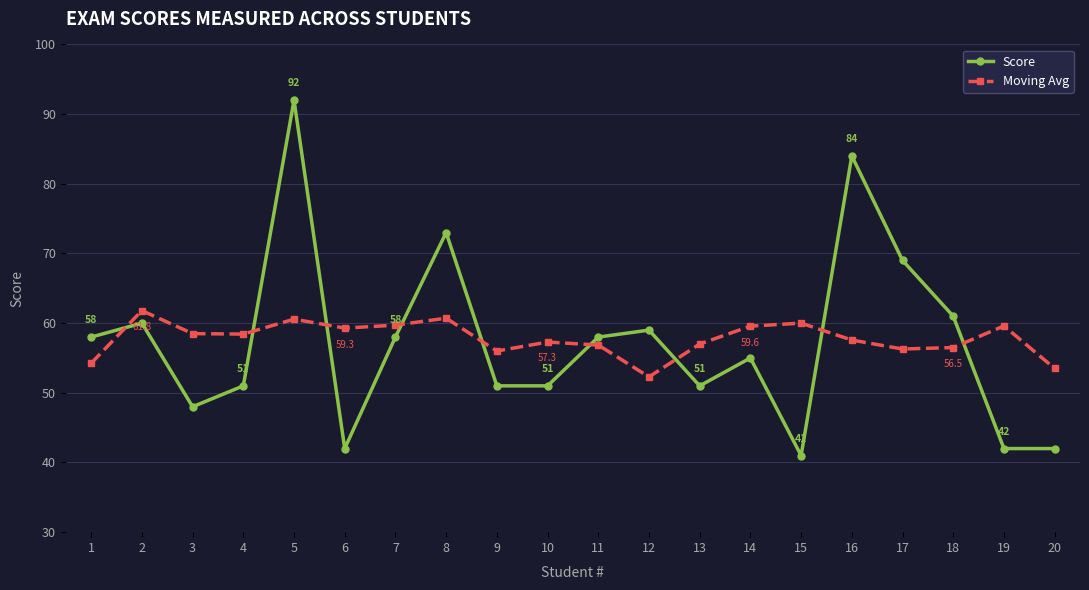

Is it true that Score equals 73.0 at 8?

True